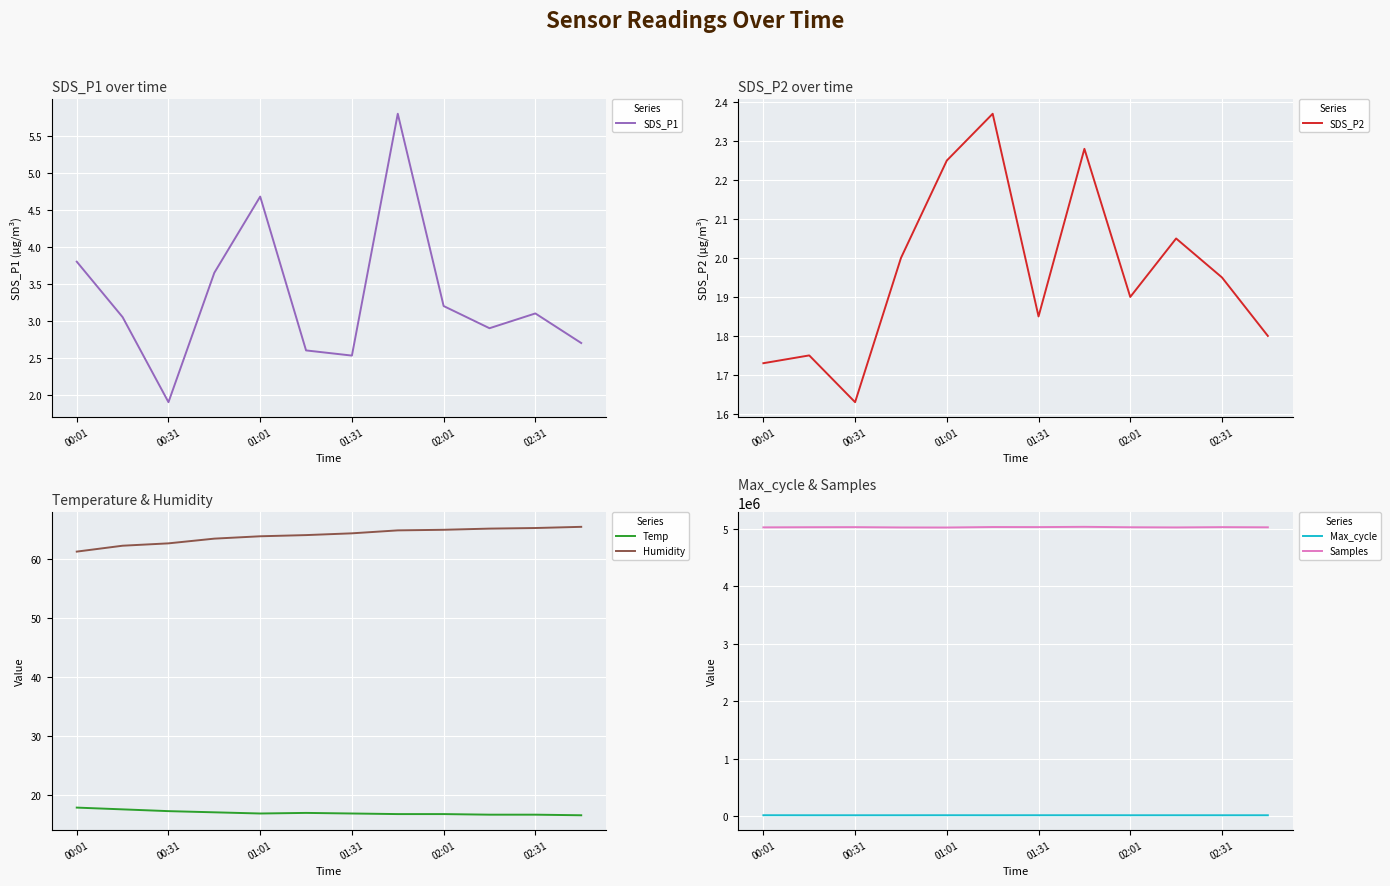

The value of SDS_P1 at 02:01 is 3.2. True or false?

True